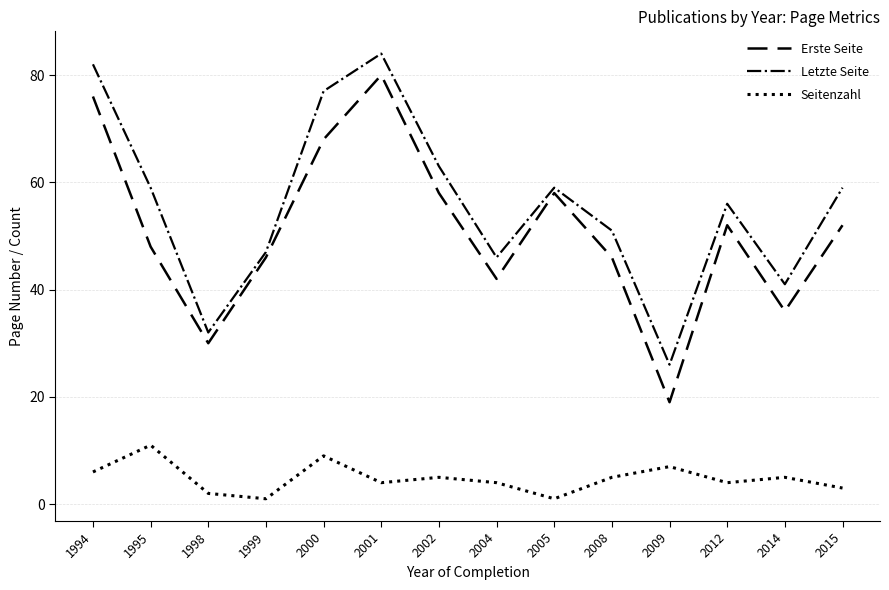

Read the Letzte Seite value at 1995.

59